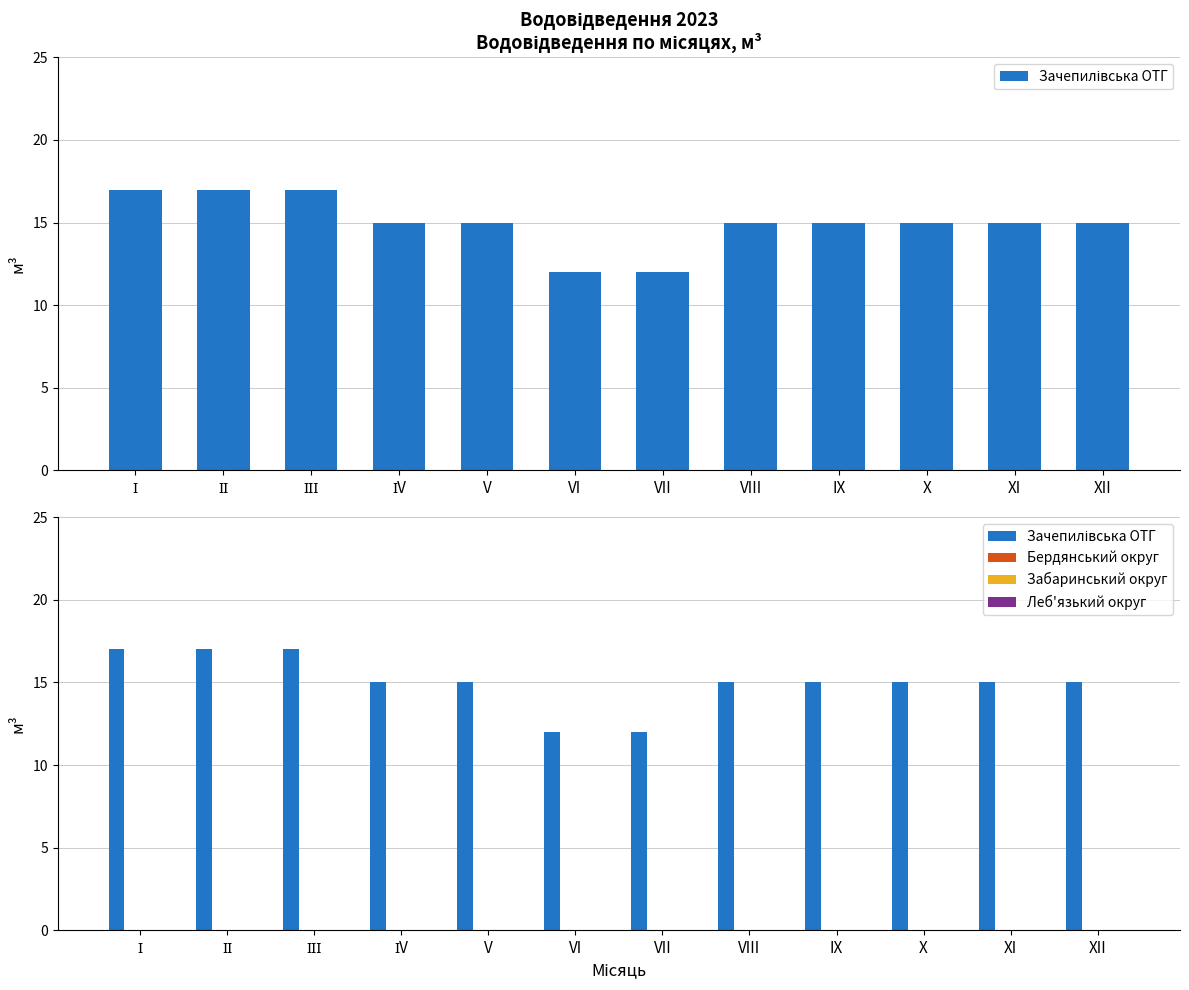

At which label does Зачепилівська ОТГ reach its minimum?

VI